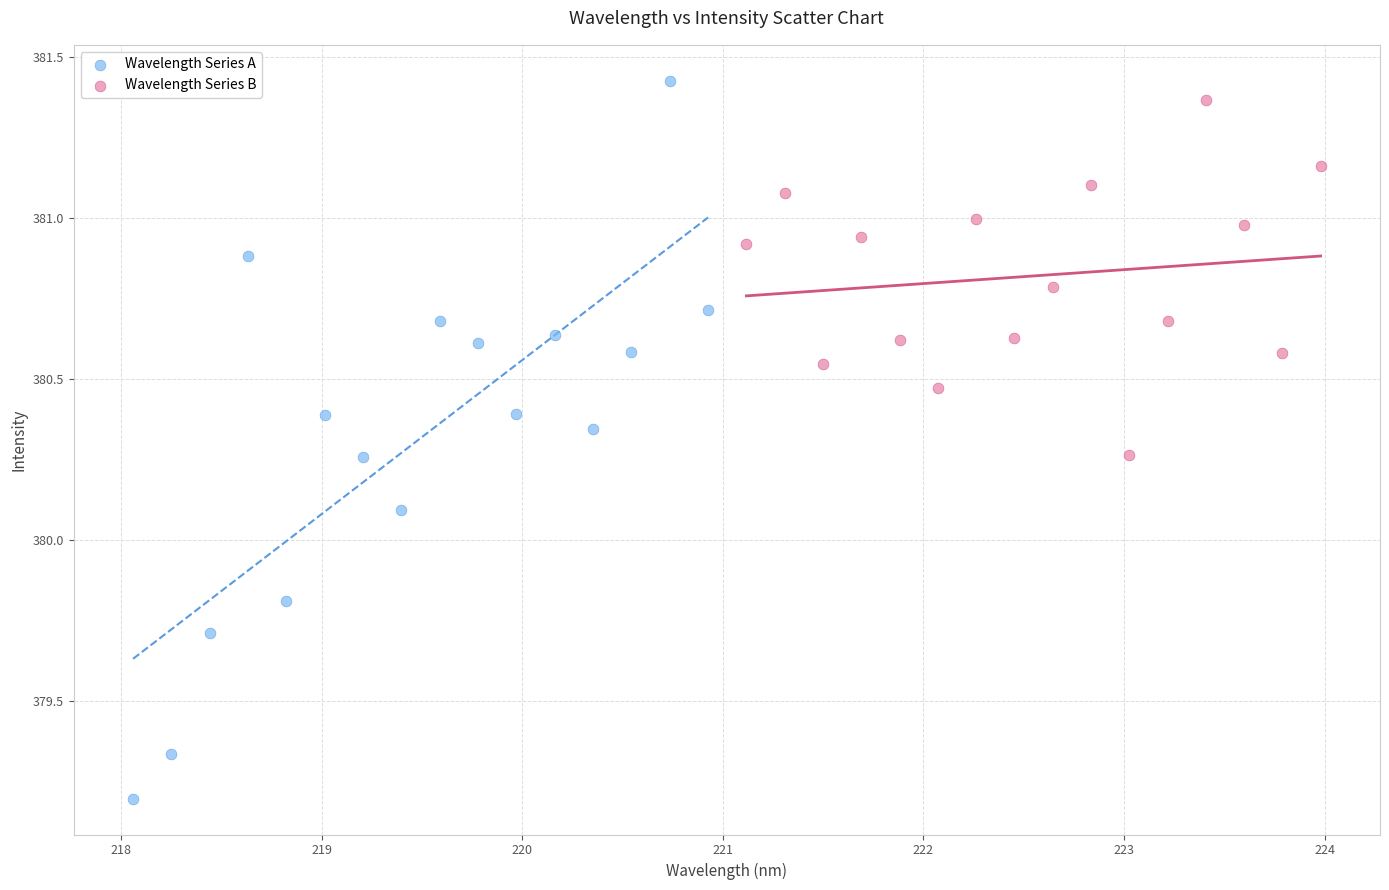

Which series contains the lowest Y value?

Wavelength Series A